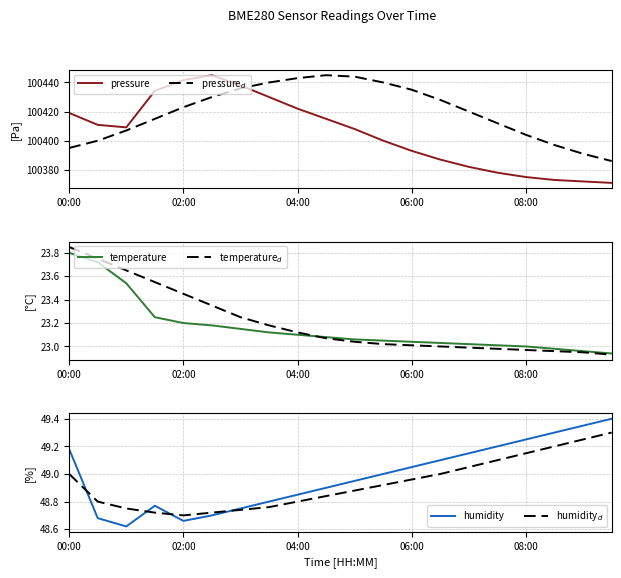

The pressure series shows 100393.0 at 06:00. True or false?

True